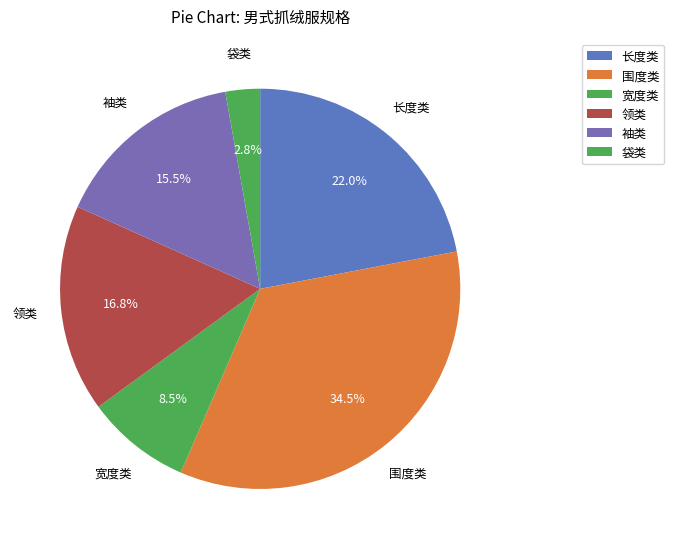

Count the number of slices in the pie.

6